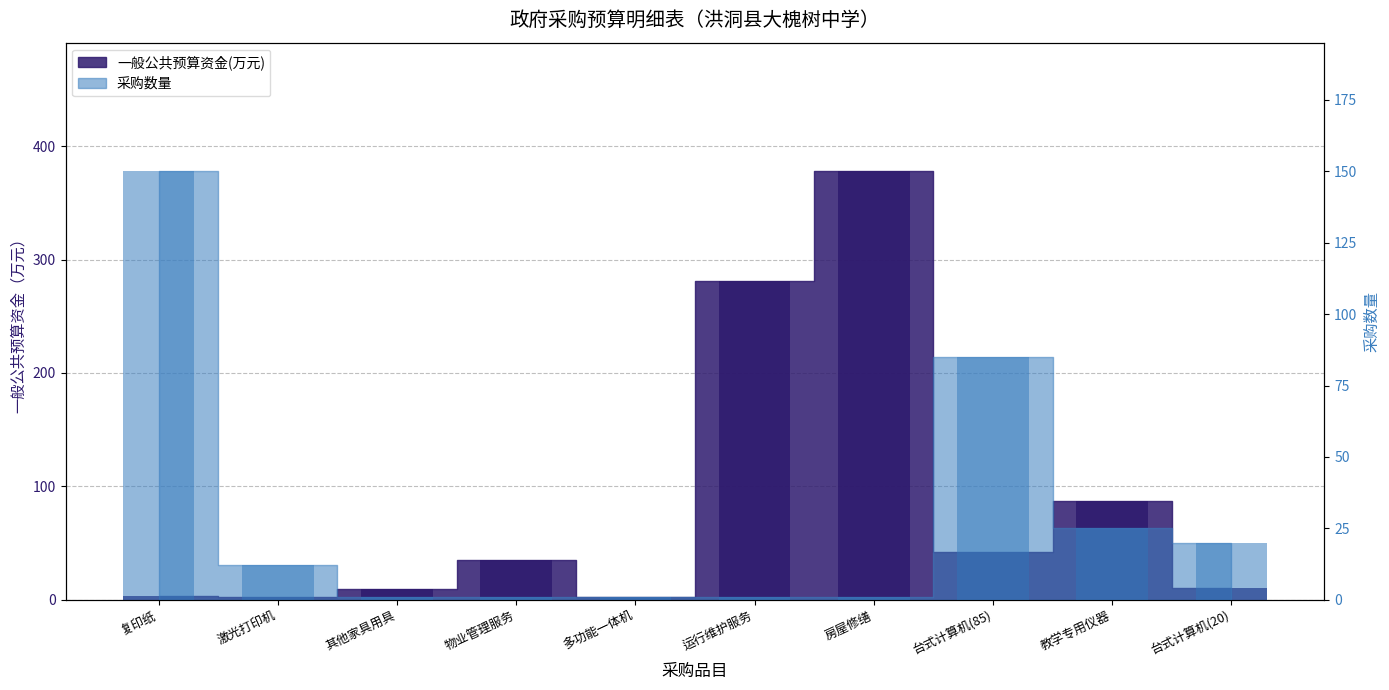

Which series has the largest range (max minus min)?

一般公共预算资金(万元)